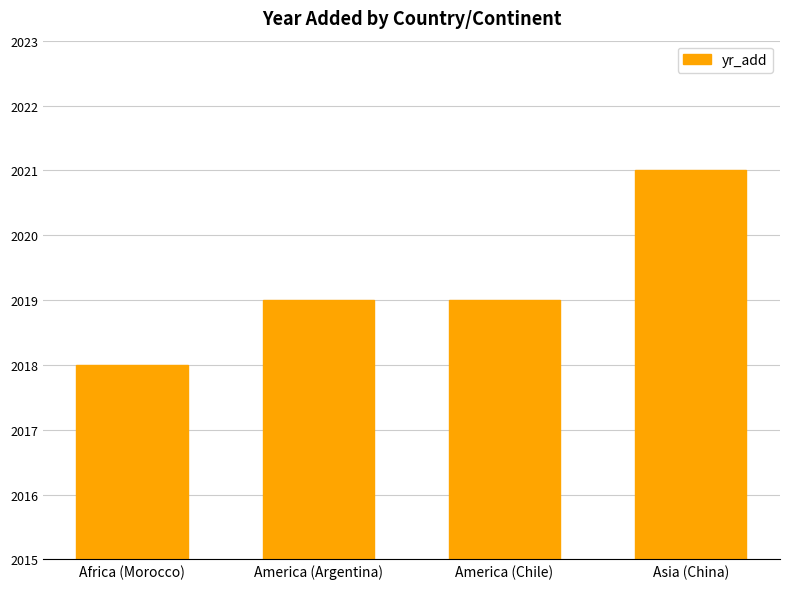

Reading right to left, what are all the values shown in this chart?

Asia (China)=2021	America (Chile)=2019	America (Argentina)=2019	Africa (Morocco)=2018